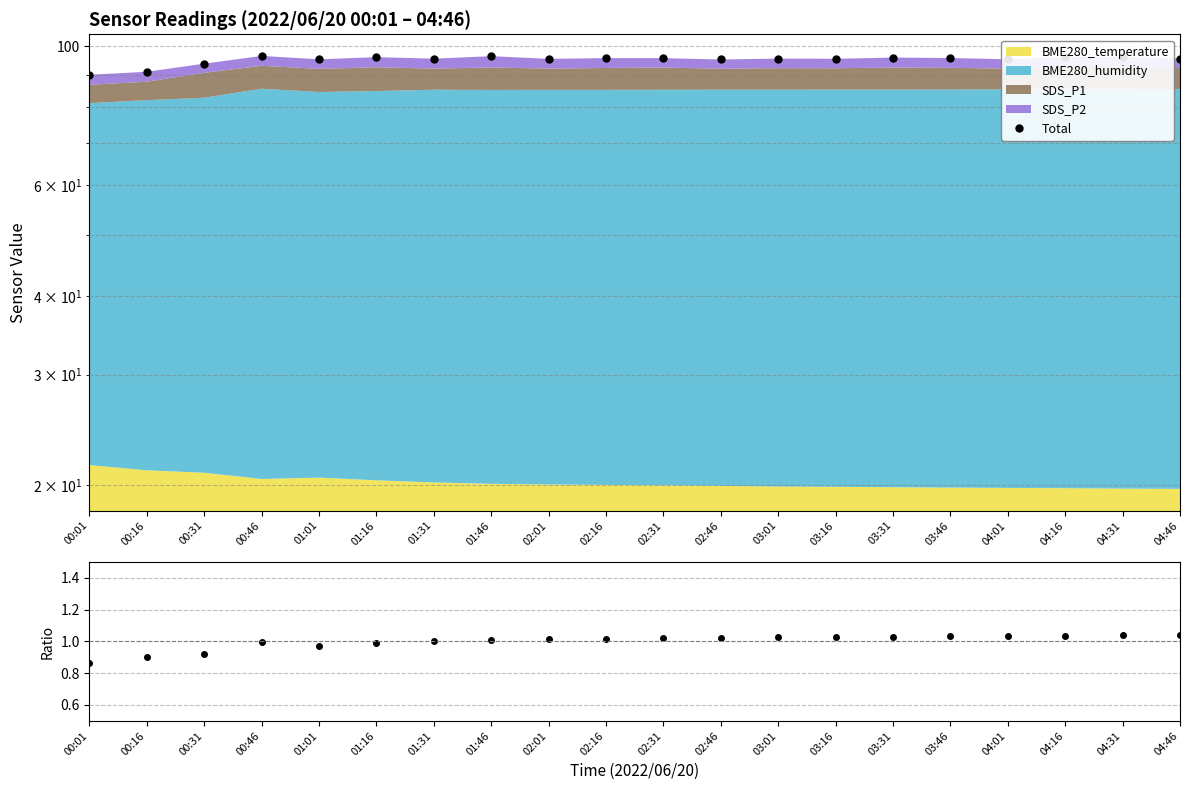

At which label is Humidity/Temp ratio closest to 0?

00:01